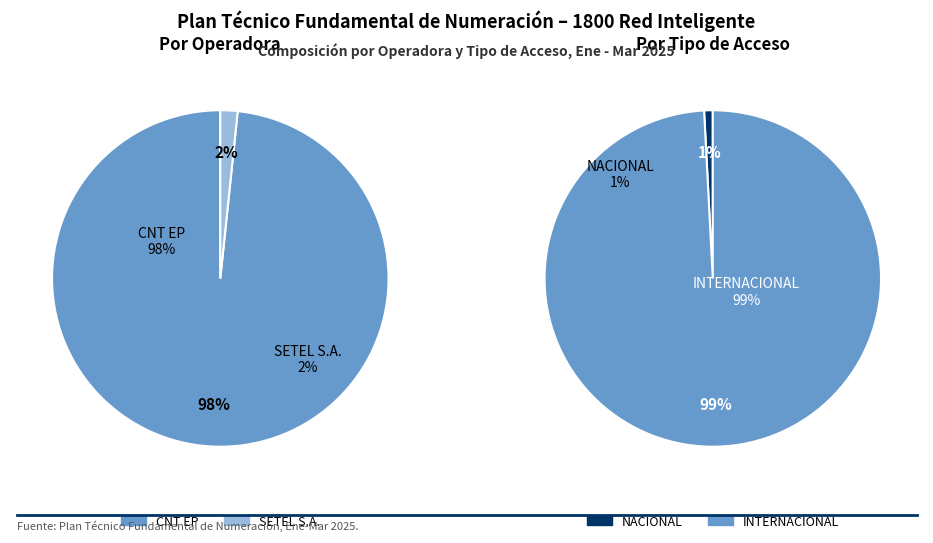

What percentage do CNT EP and SETEL S.A. together represent?

100.0%